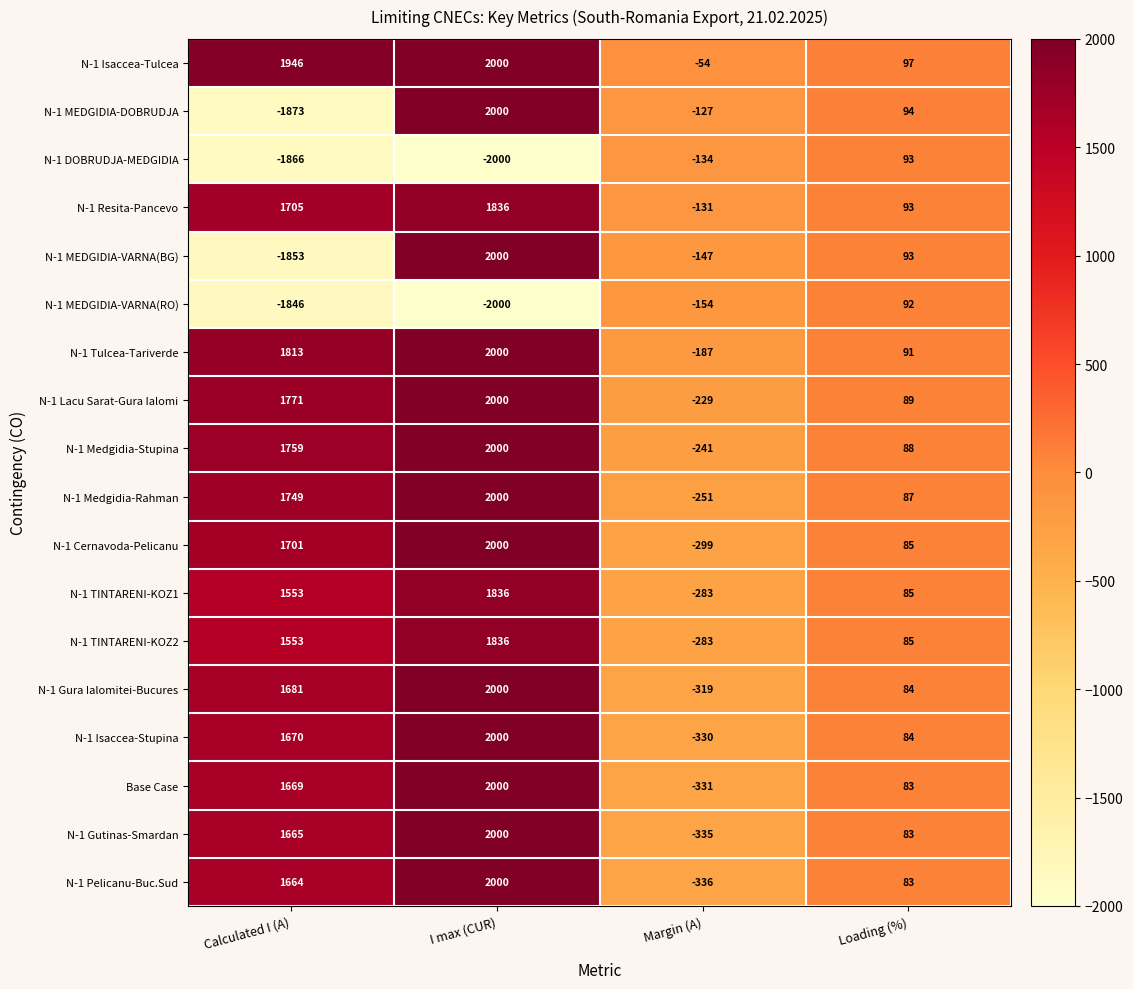

At which category is the sum across all series the highest?

I max (CUR)